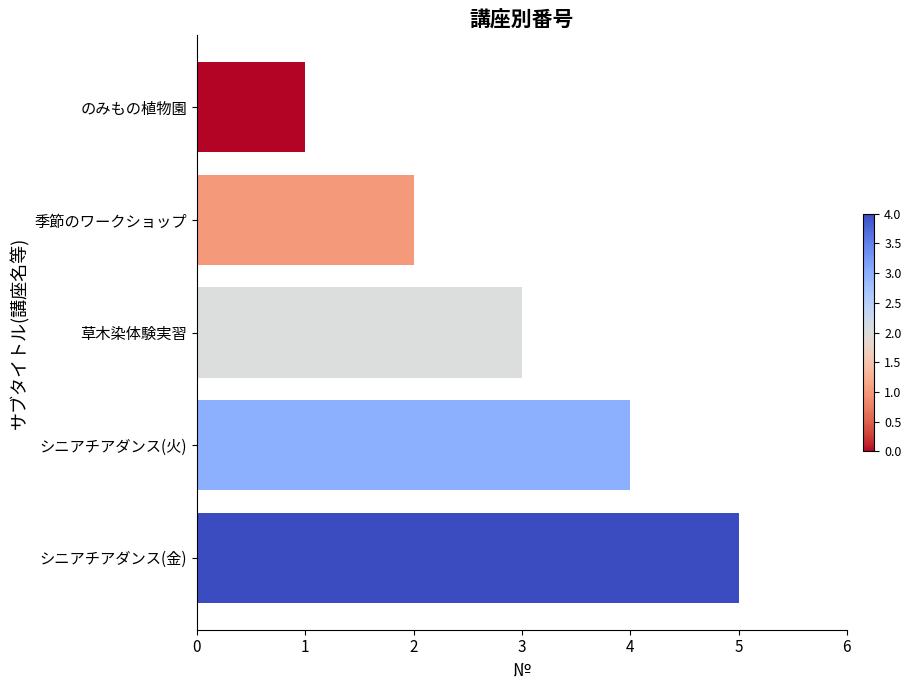

Where is the data nearest to the value 3?

草木染体験実習